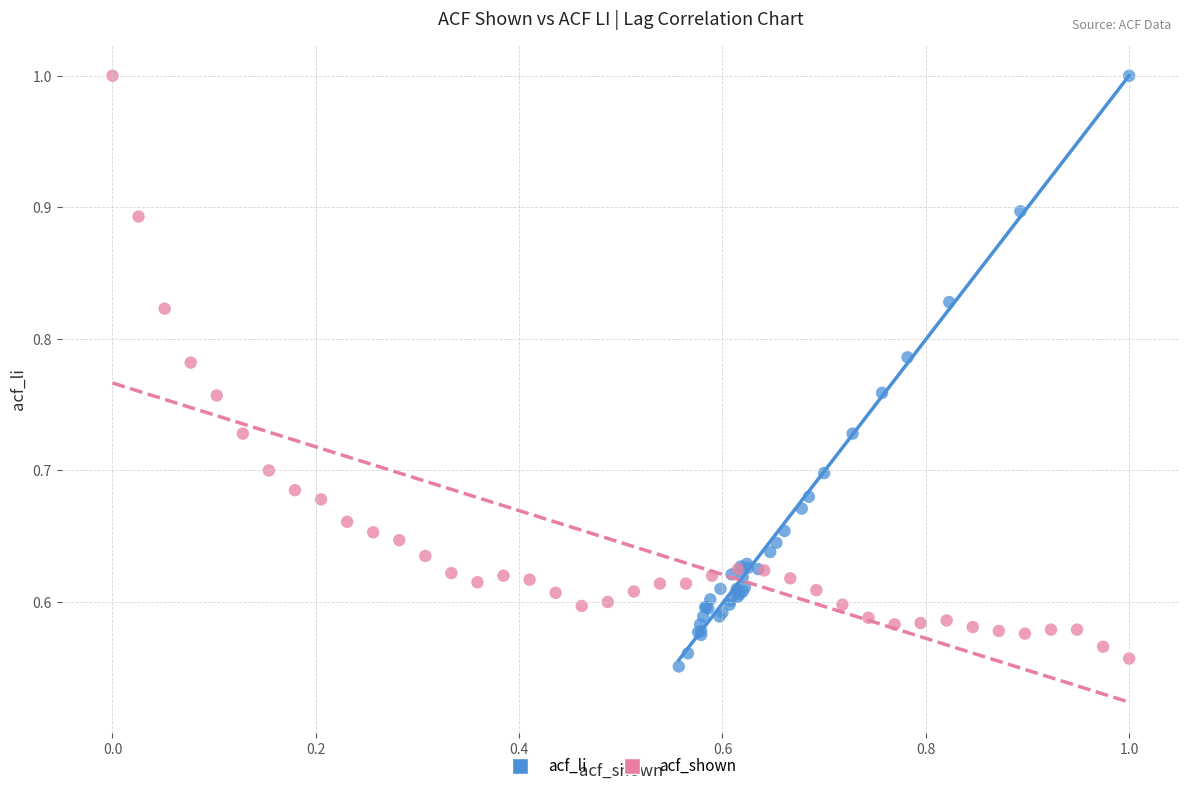

Which series has the widest spread of Y values?

acf_li